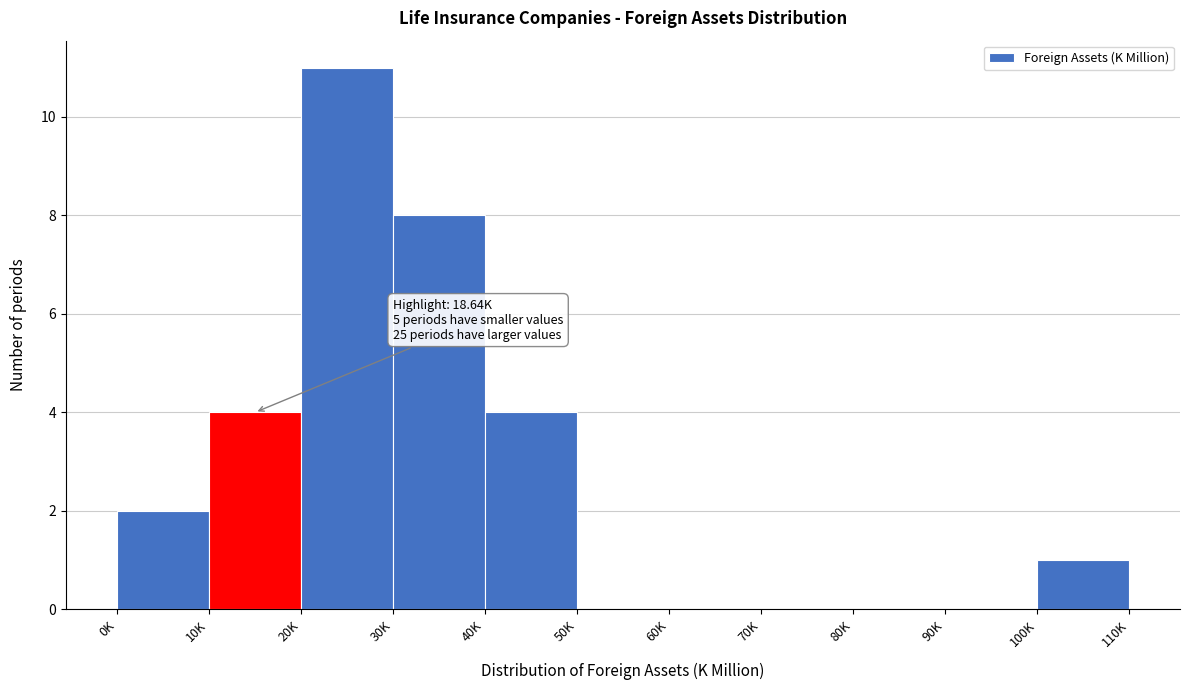

Reading right to left, what are all the values shown in this chart?

100K=1	90K=0	80K=0	70K=0	60K=0	50K=0	40K=4	30K=8	20K=11	10K=4	0K=2